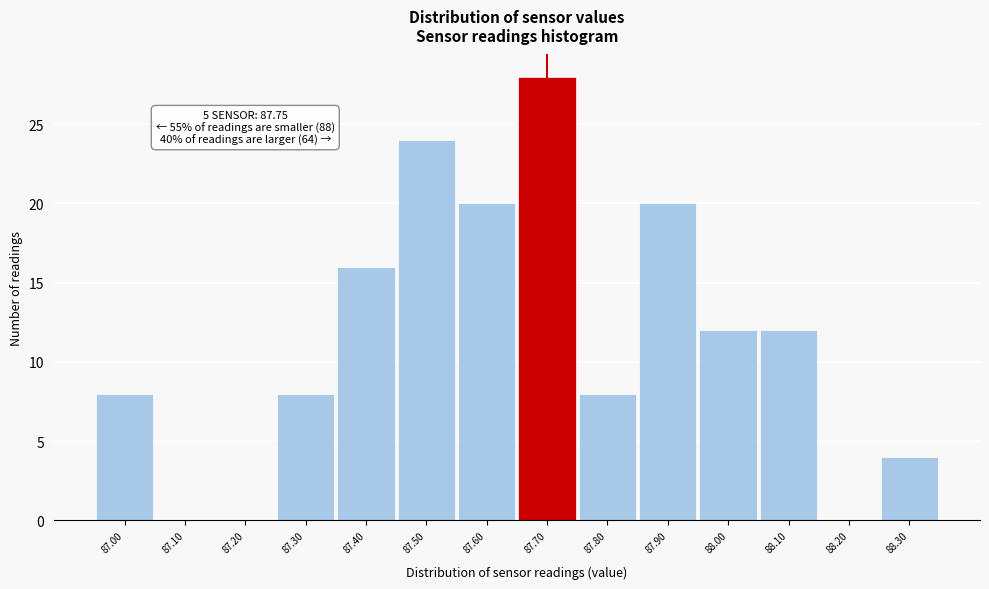

Reading right to left, transcribe all the data shown in this chart.

88.30=4	88.20=0	88.10=12	88.00=12	87.90=20	87.80=8	87.70=28	87.60=20	87.50=24	87.40=16	87.30=8	87.20=0	87.10=0	87.00=8